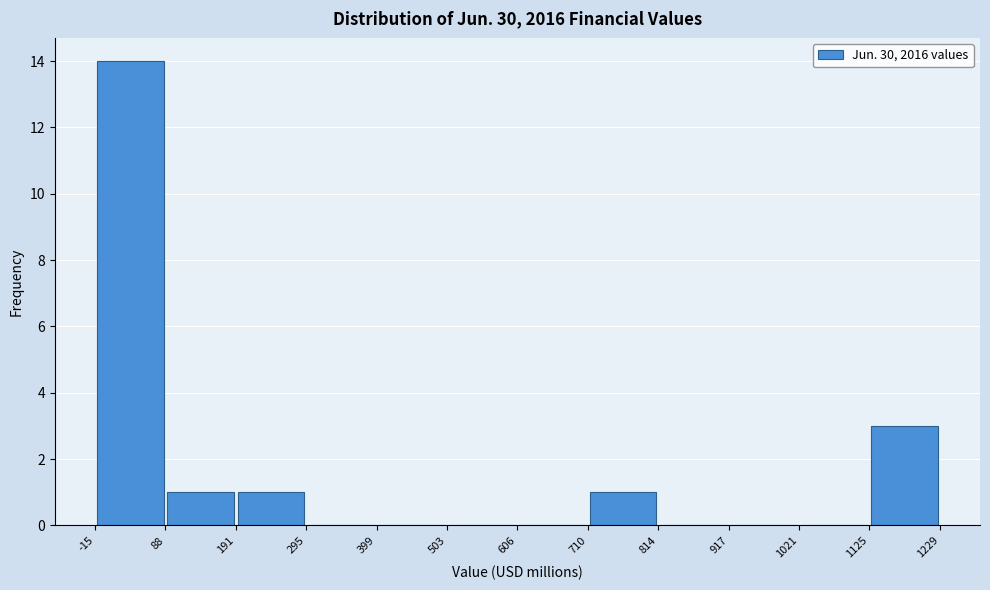

Reading left to right, list every bar in this chart as the range it spans on the x-axis followed by its height. The values are not printed on the chart, so give them approximately, as read against the axis.

-15 to 88: 14
88 to 191: 1
191 to 295: 1
295 to 399: 0
399 to 503: 0
503 to 606: 0
606 to 710: 0
710 to 814: 1
814 to 917: 0
917 to 1021: 0
1021 to 1125: 0
1125 to 1229: 3